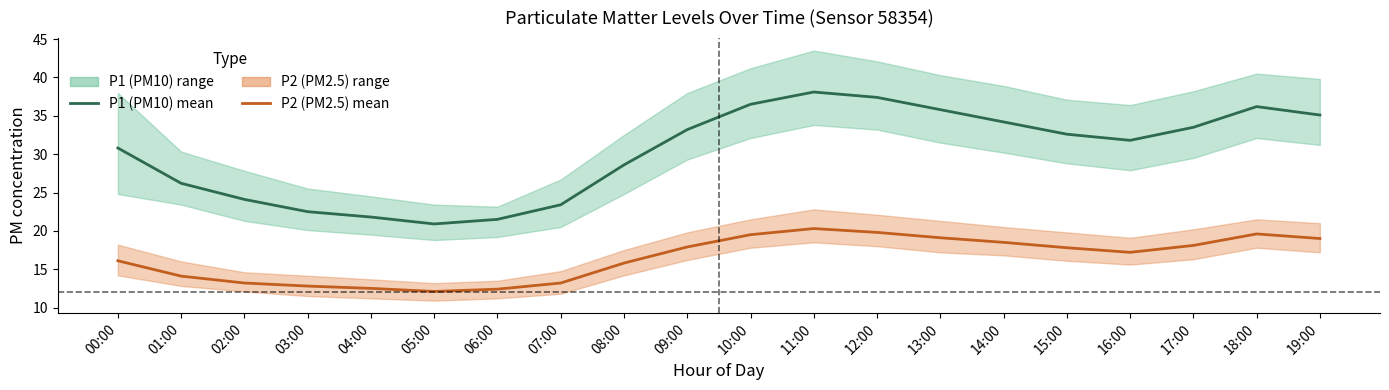

Is the value of P1 (PM10) mean at 06:00 greater than the value of P2 (PM2.5) mean at 15:00?

Yes